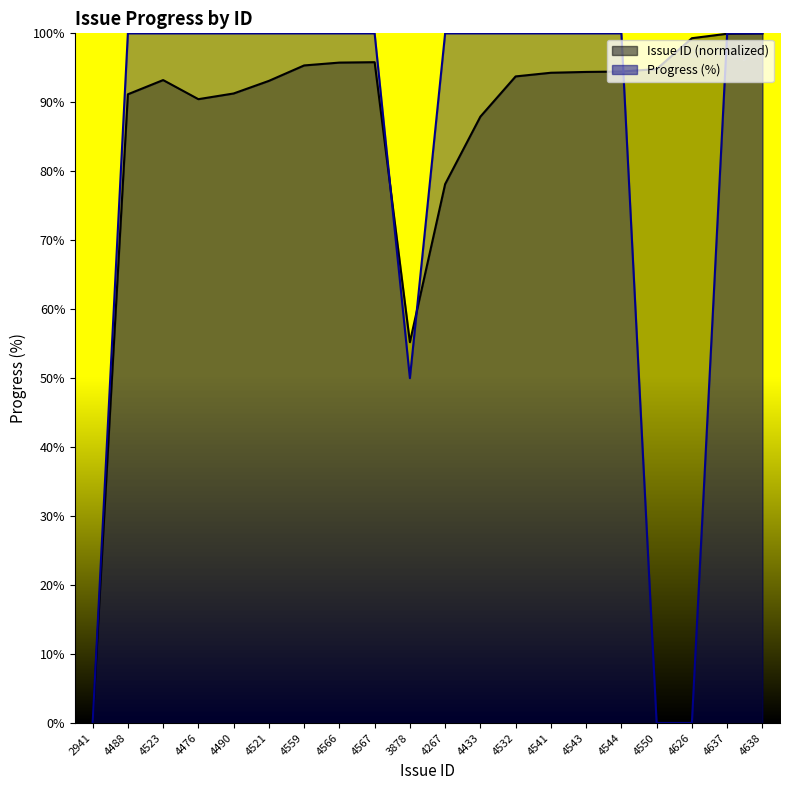

Which category has the lowest value across all series?

2941